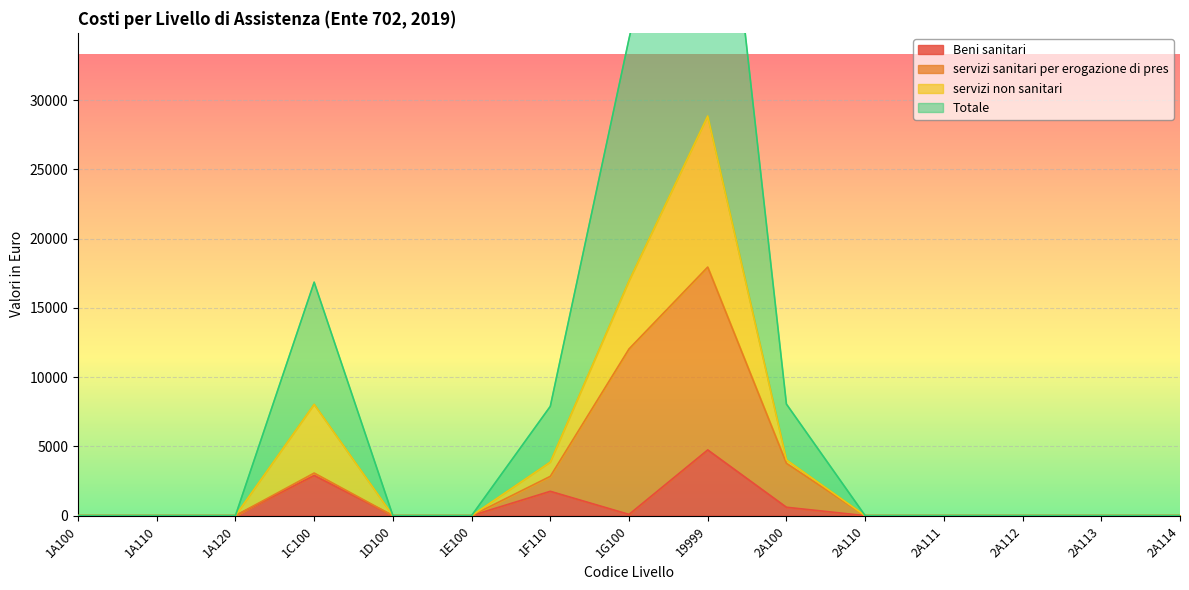

True or false: Beni sanitari and Totale intersect in this chart.

False